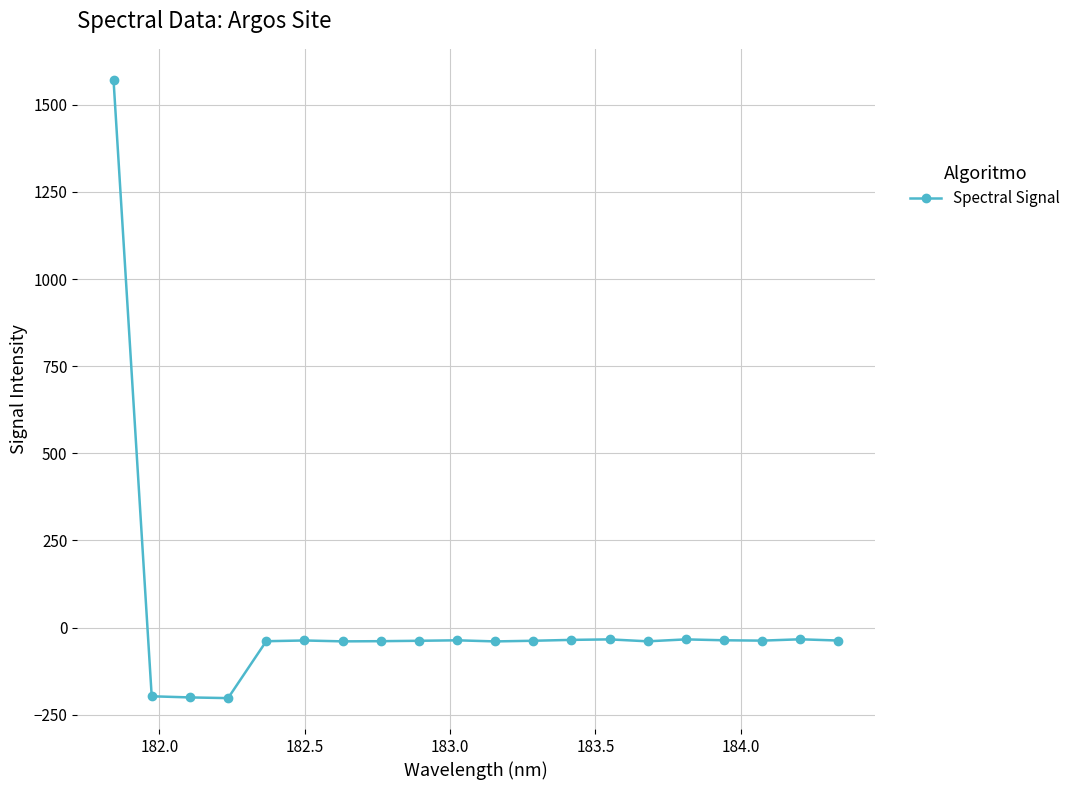

Does the chart have visible grid lines?

Yes